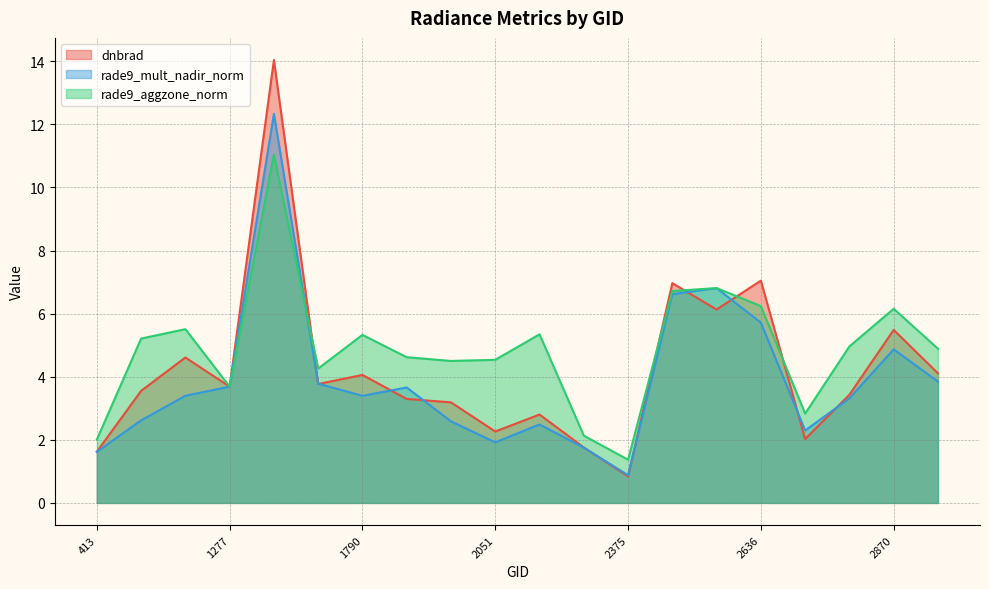

What position from the right is 2753?

4